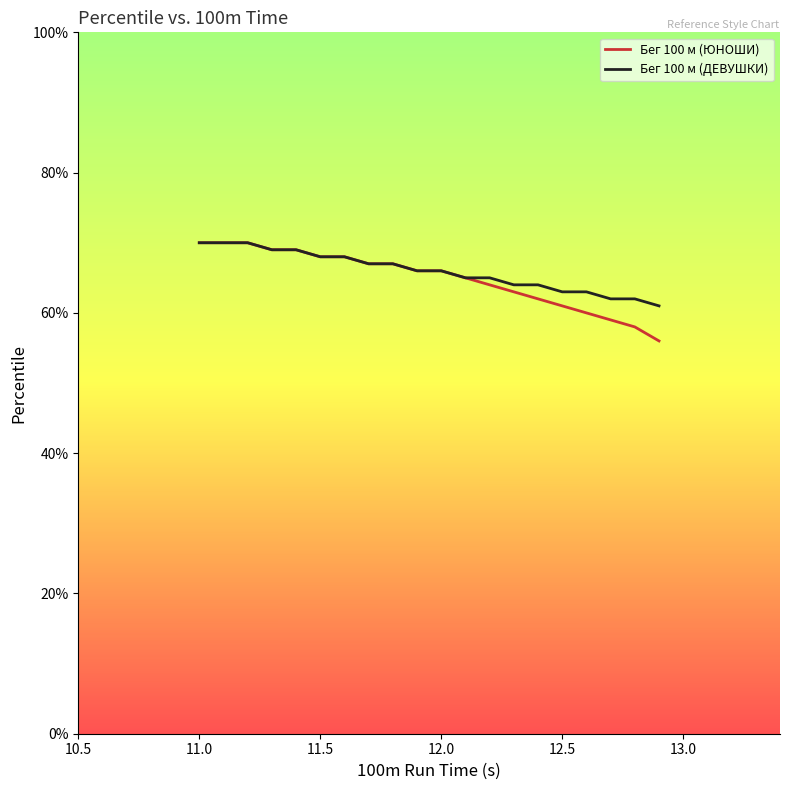

What is the greatest value displayed?

70